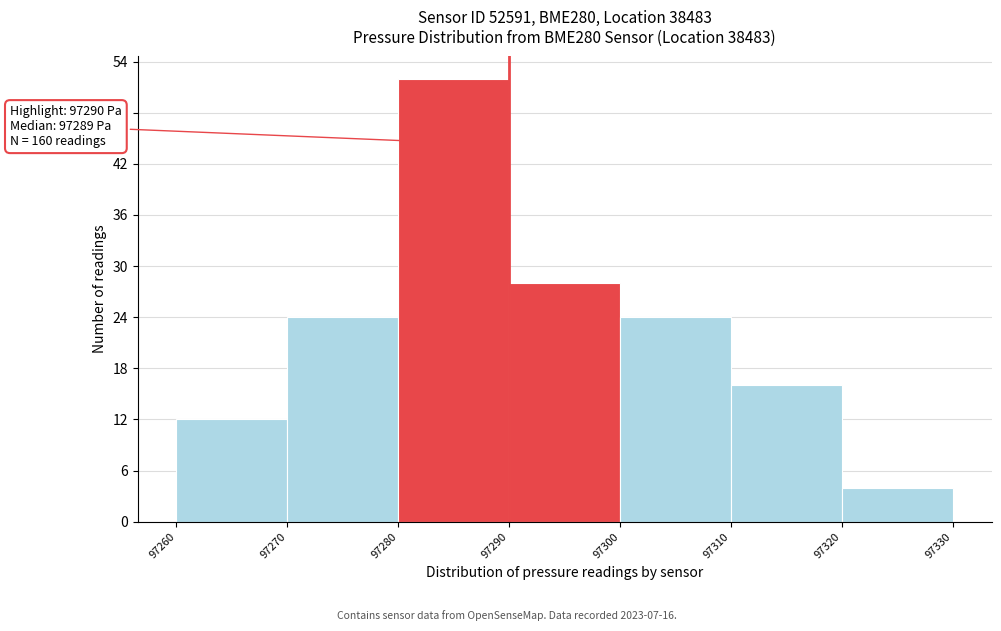

Over which range of the x-axis is the bar tallest?

97280 to 97290